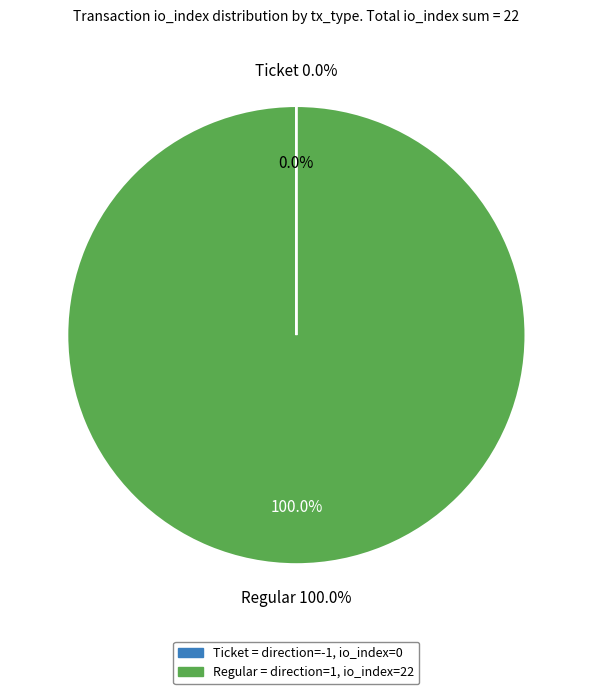

Which slice represents more than half of the pie?

Regular (direction=1, io_index=22)